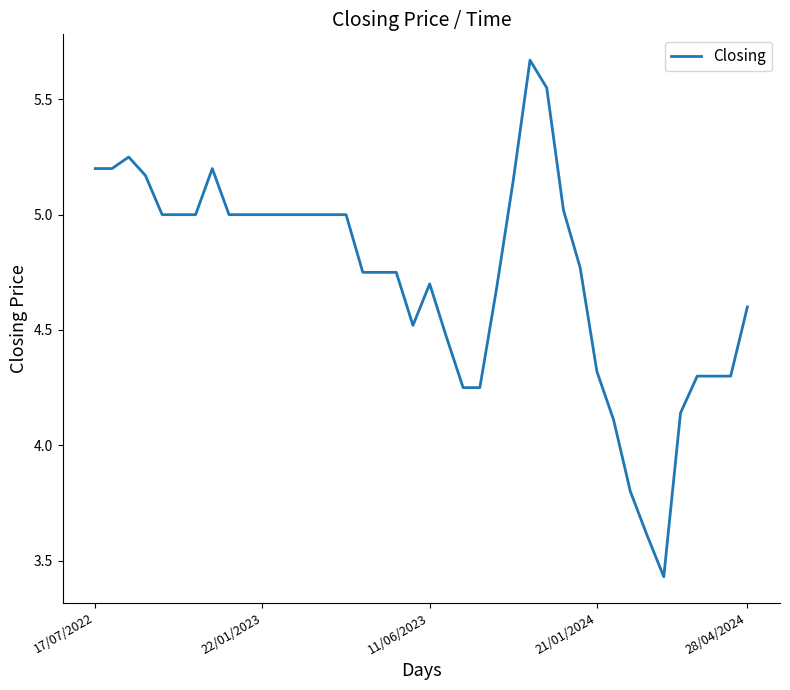

What is the difference between the maximum and minimum values?

2.2